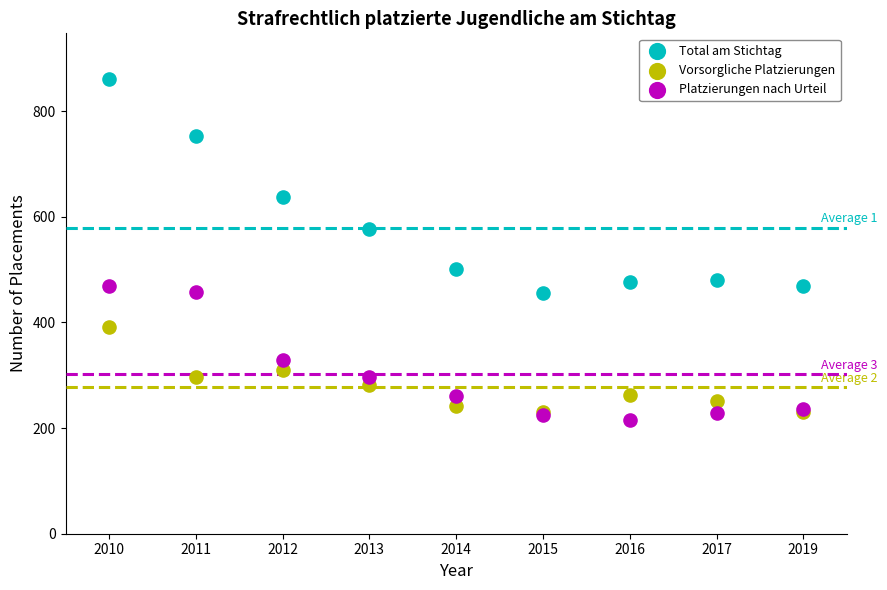

What are all the series names shown in the legend?

Total am Stichtag, Vorsorgliche Platzierungen, Platzierungen nach Urteil